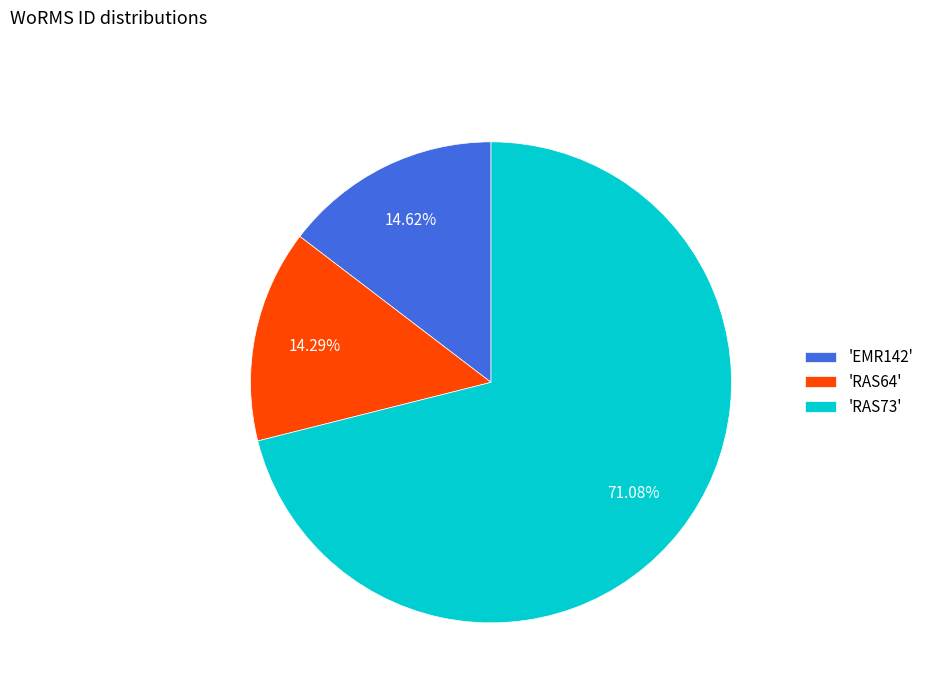

Does any single category account for the majority?

Yes